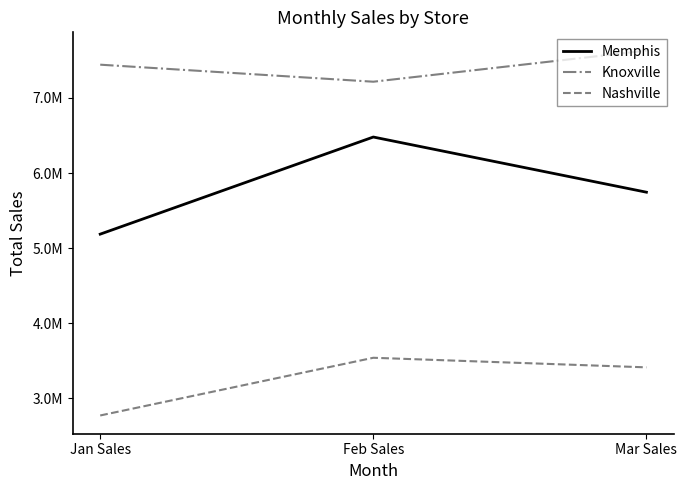

The Knoxville series shows 4380941 at Jan Sales. True or false?

False